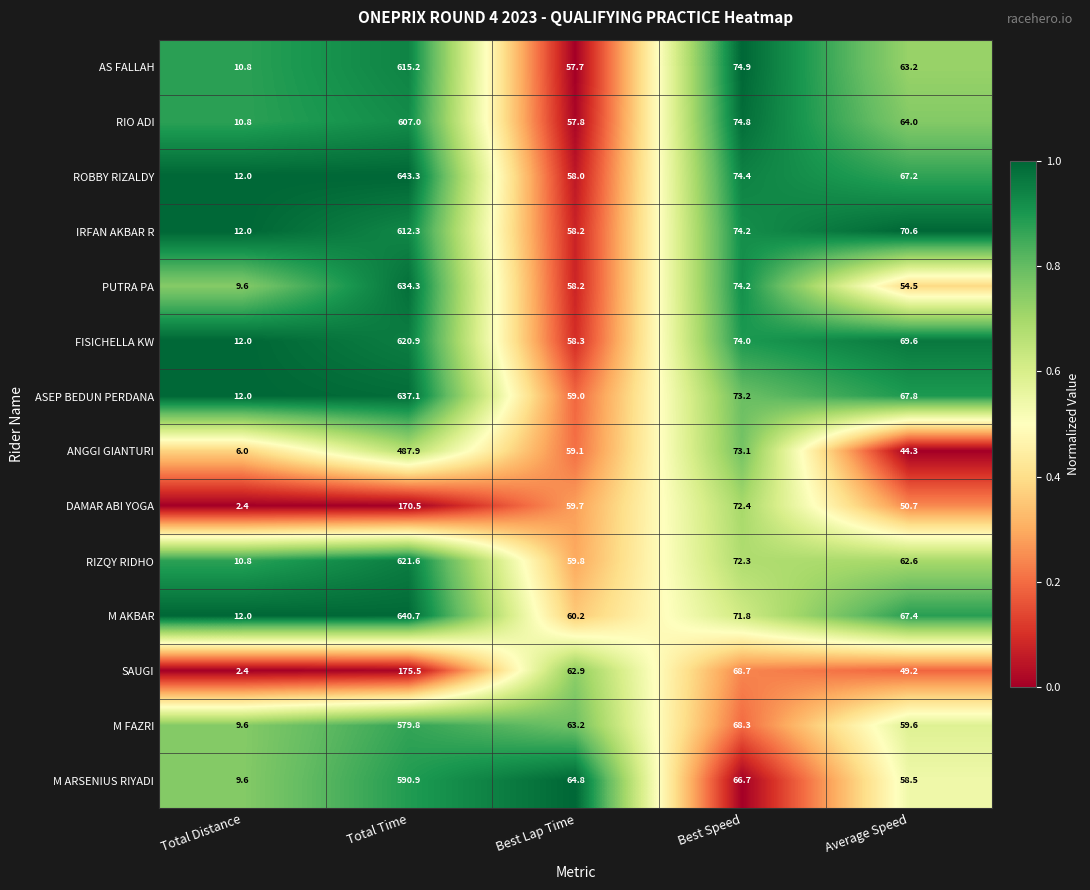

What is the difference between the maximum and minimum values in the ANGGI GIANTURI series?

481.9